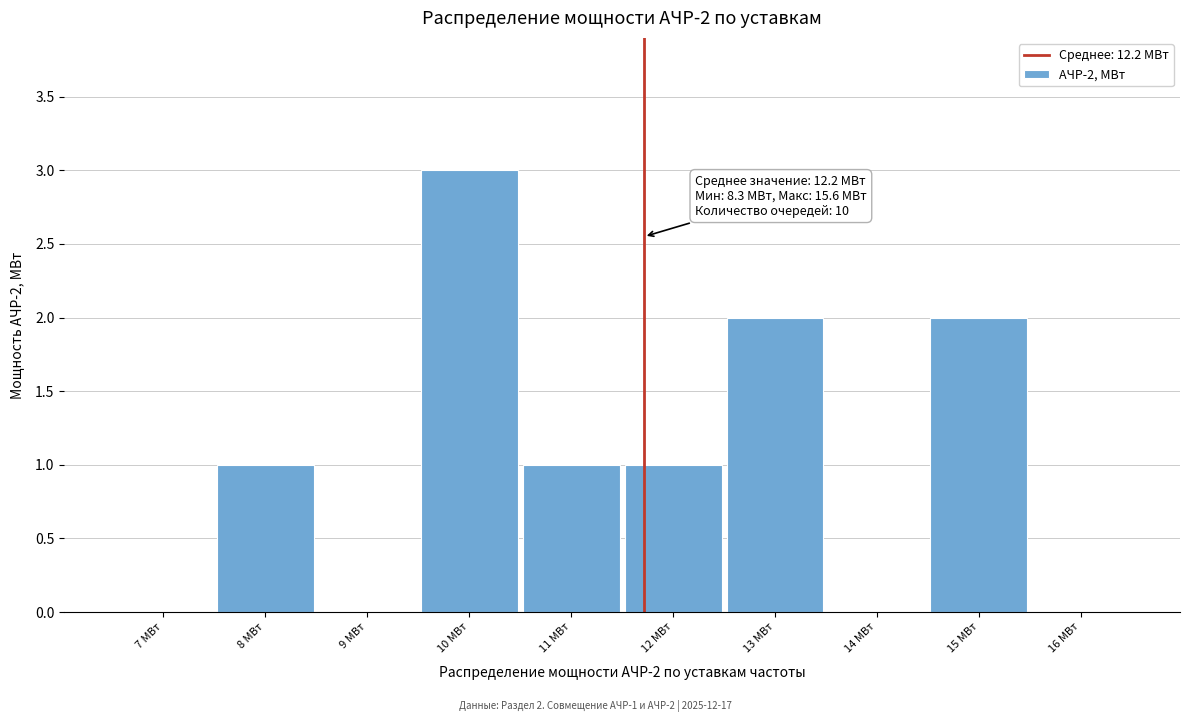

Reading left to right, list all the values displayed in this chart.

7 МВт=0	8 МВт=1	9 МВт=0	10 МВт=3	11 МВт=1	12 МВт=1	13 МВт=2	14 МВт=0	15 МВт=2	16 МВт=0